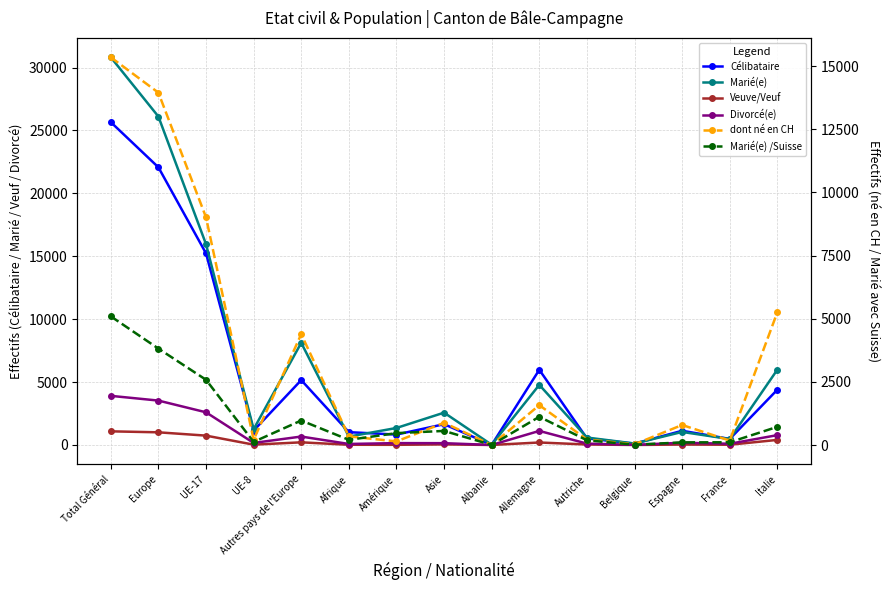

What is the label of the 9th point from the right?

Amérique